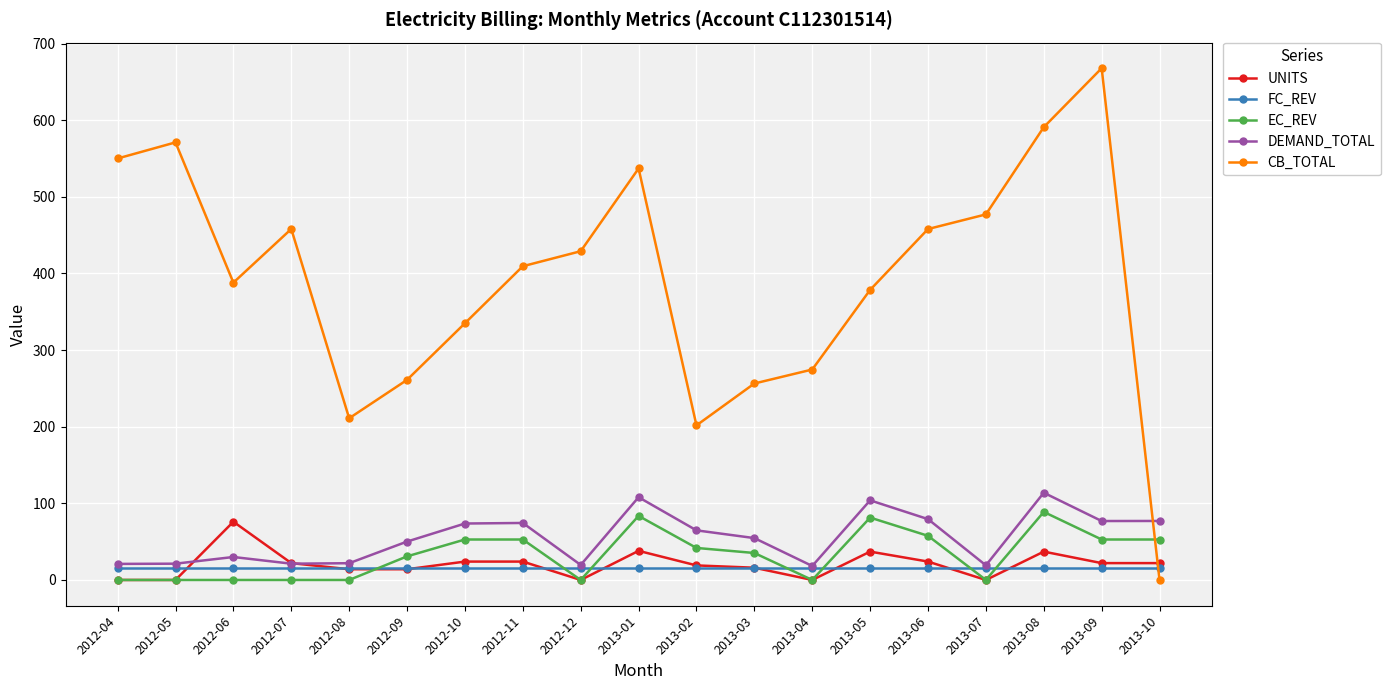

Rank the series by their maximum value, from lowest to highest.

FC_REV, UNITS, EC_REV, DEMAND_TOTAL, CB_TOTAL